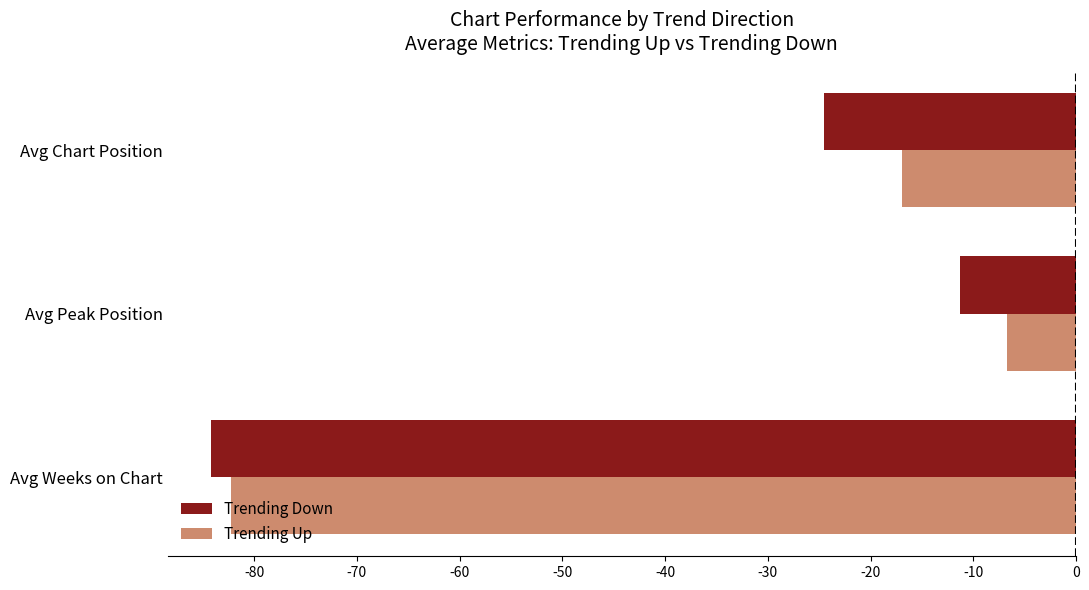

What is the average value of the Trending Up series?

-35.3